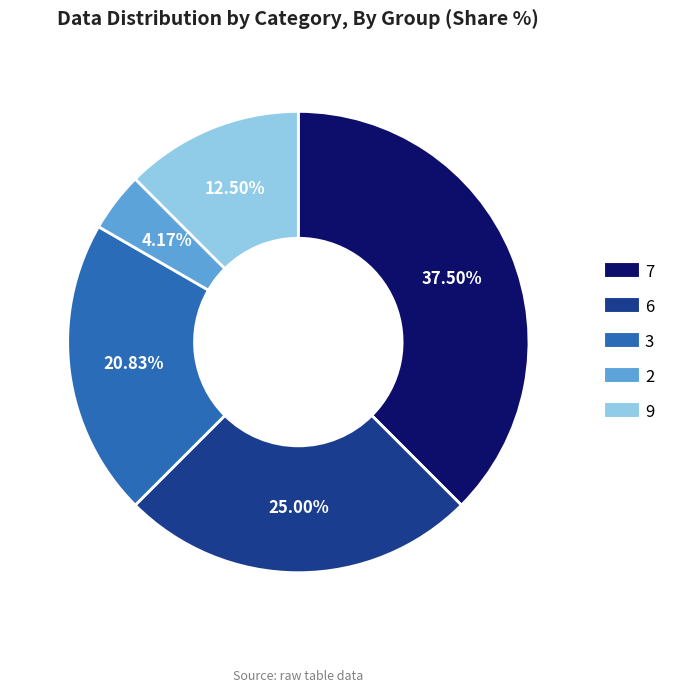

Is there a majority slice in this chart?

No